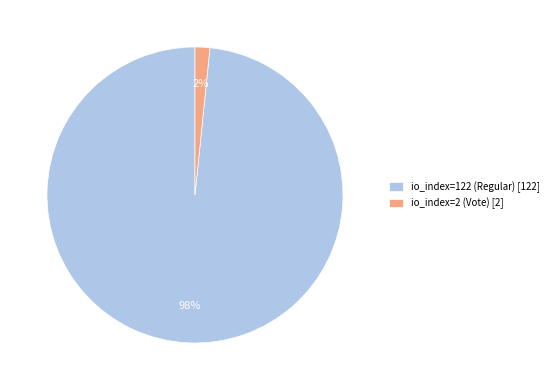

Rank the categories by value from highest to lowest.

io_index=122 (Regular), io_index=2 (Vote)